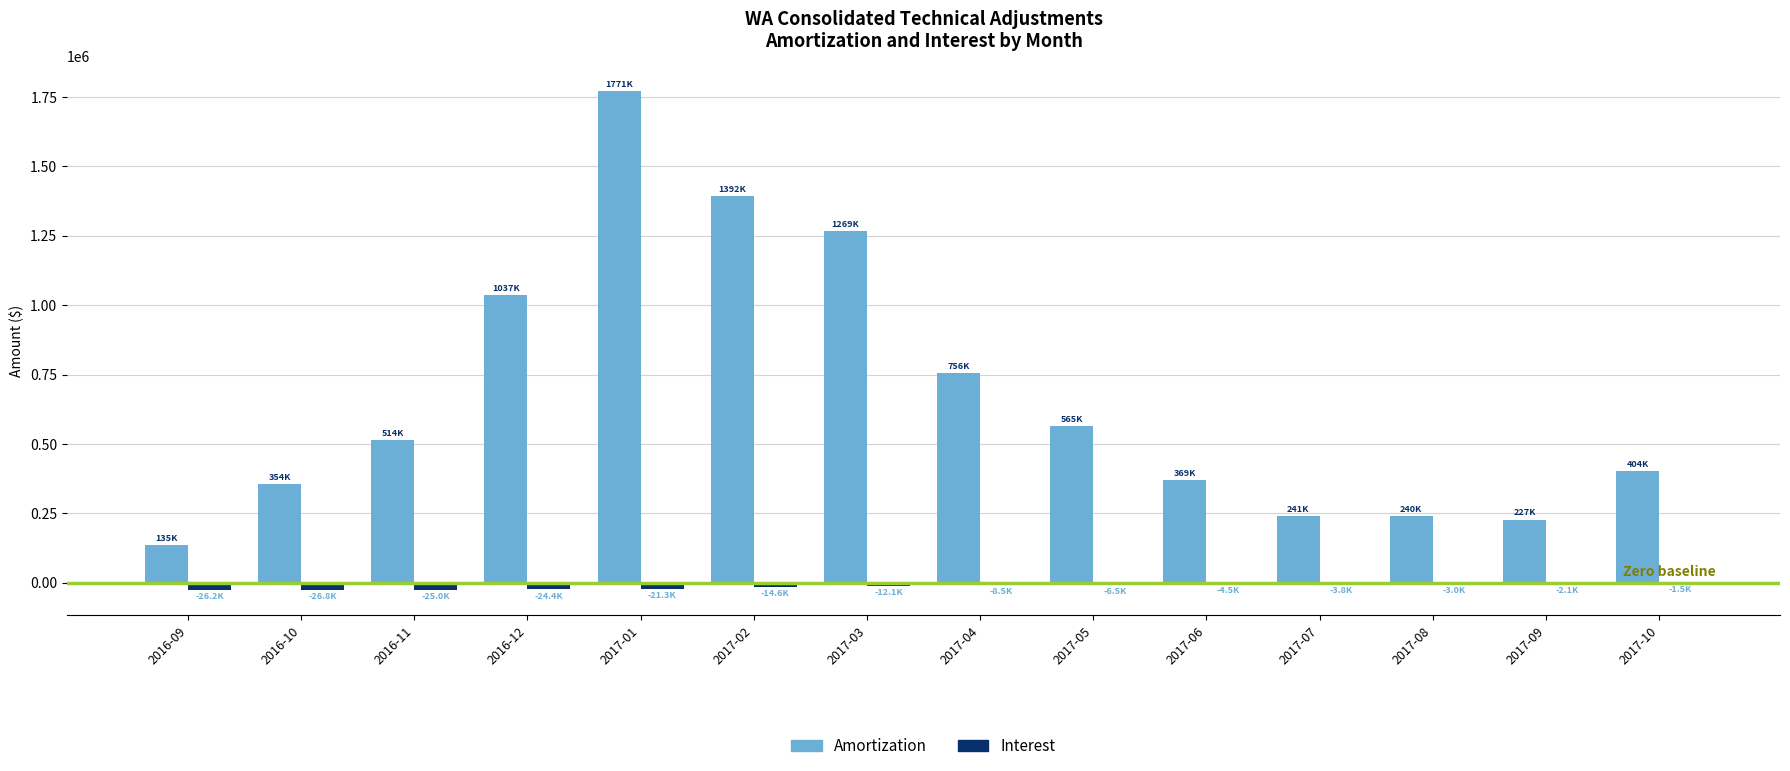

Between 2017-01 and 2017-09, which series saw the biggest shift?

Amortization